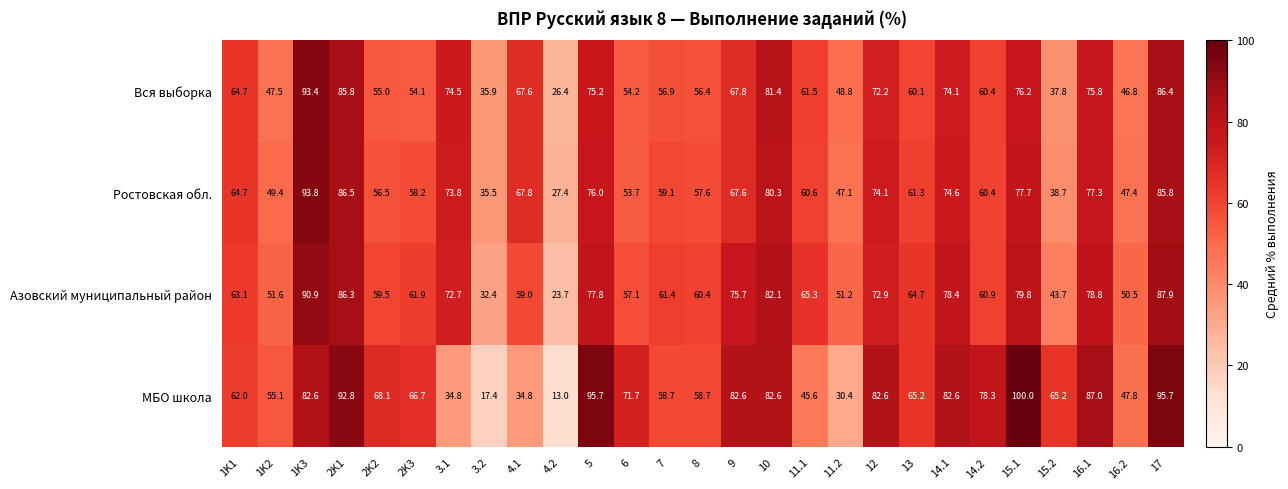

What is the difference between the second highest and second lowest values in the Азовский муниципальный район series?

55.5